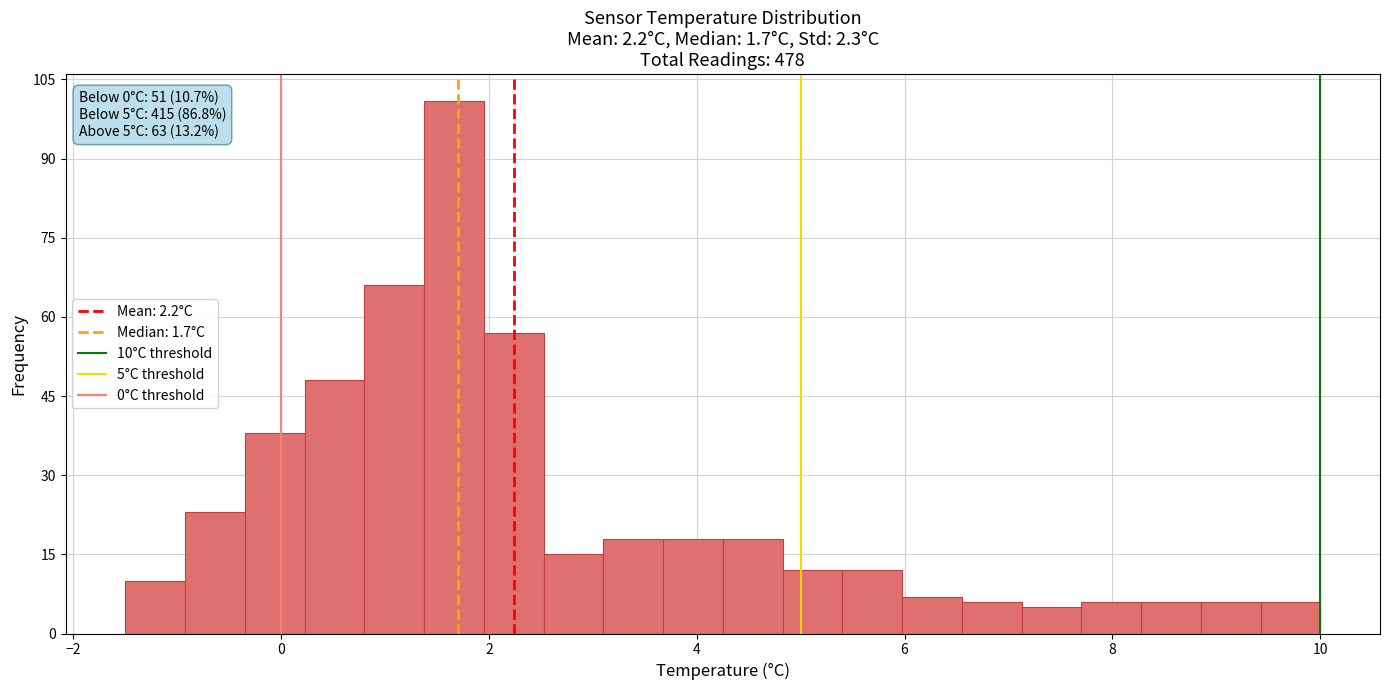

Around what value on the x-axis is the tallest bar? Give the approximate position of its centre, as read against the axis.

1.6